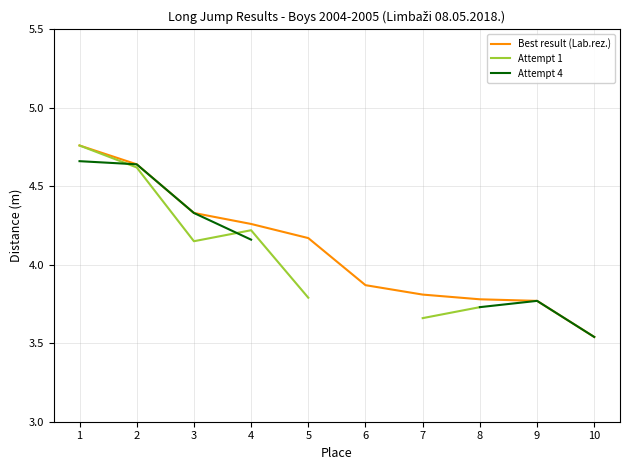

Is it true that Attempt 4 equals 5.8 at 6?

False